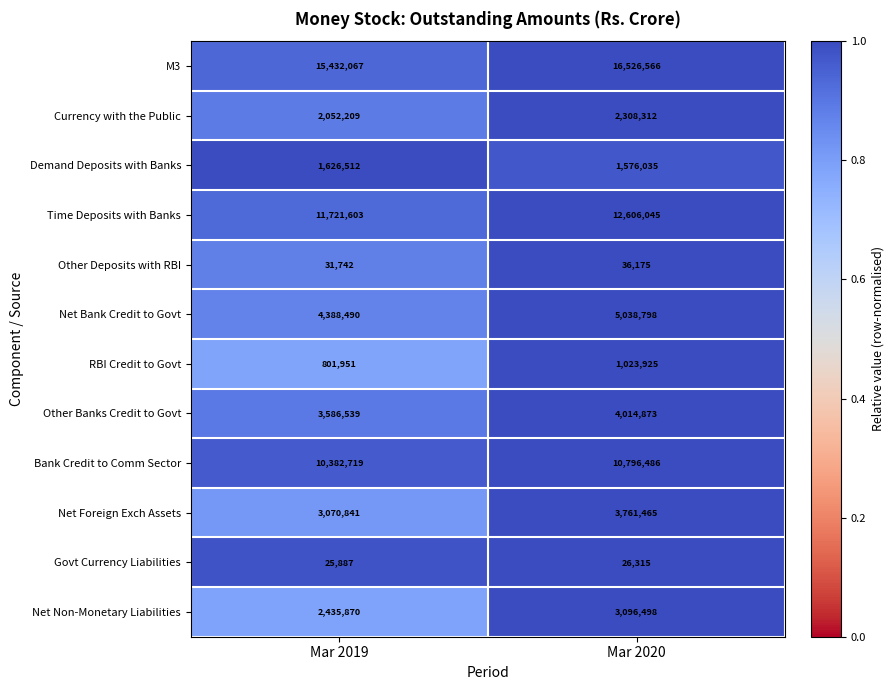

What is the approximate value of M3 at Mar 2019, to the nearest 50?

15432050